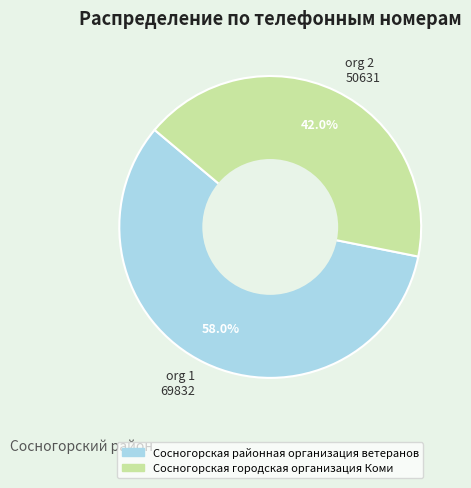

What portion of the pie excludes org 2 50631?

58.0%